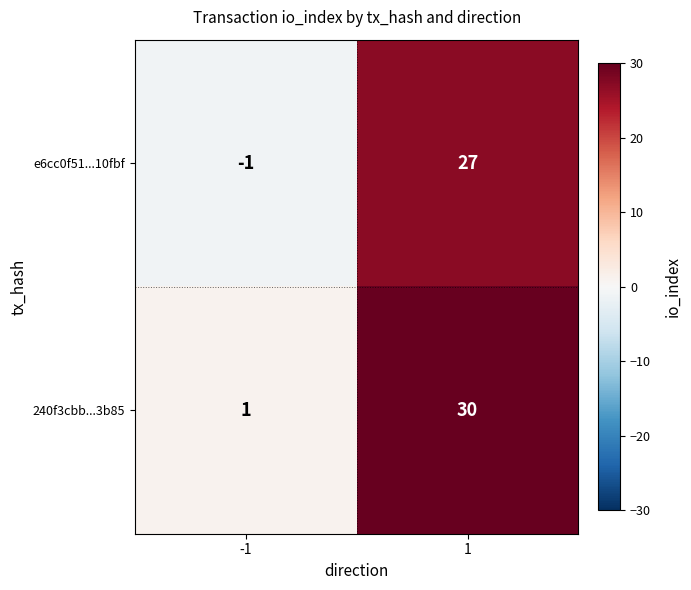

What is the maximum value shown in the chart?

30